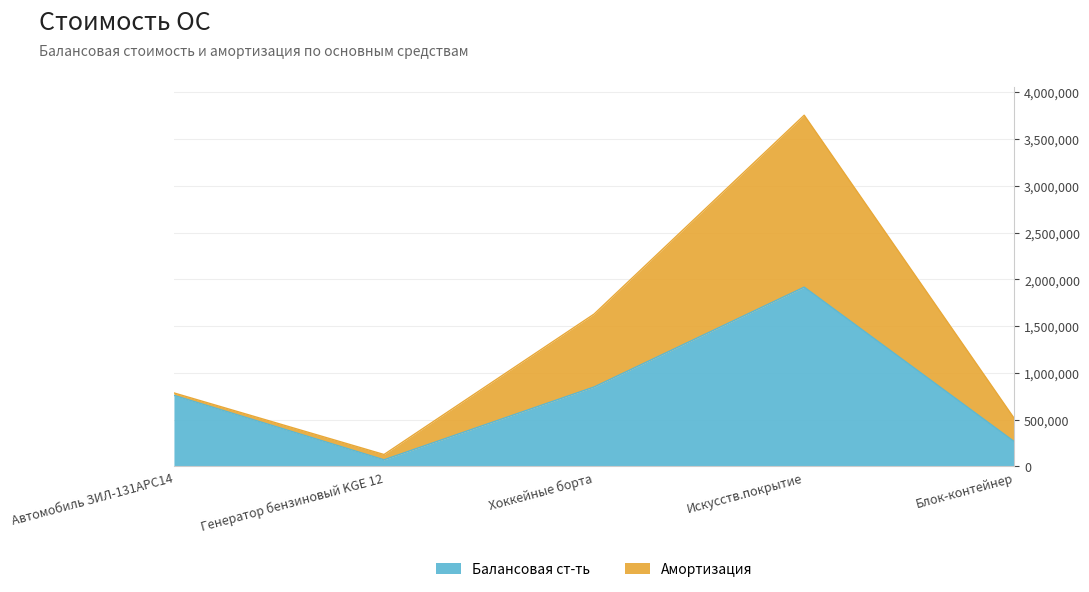

Does the chart have visible grid lines?

Yes